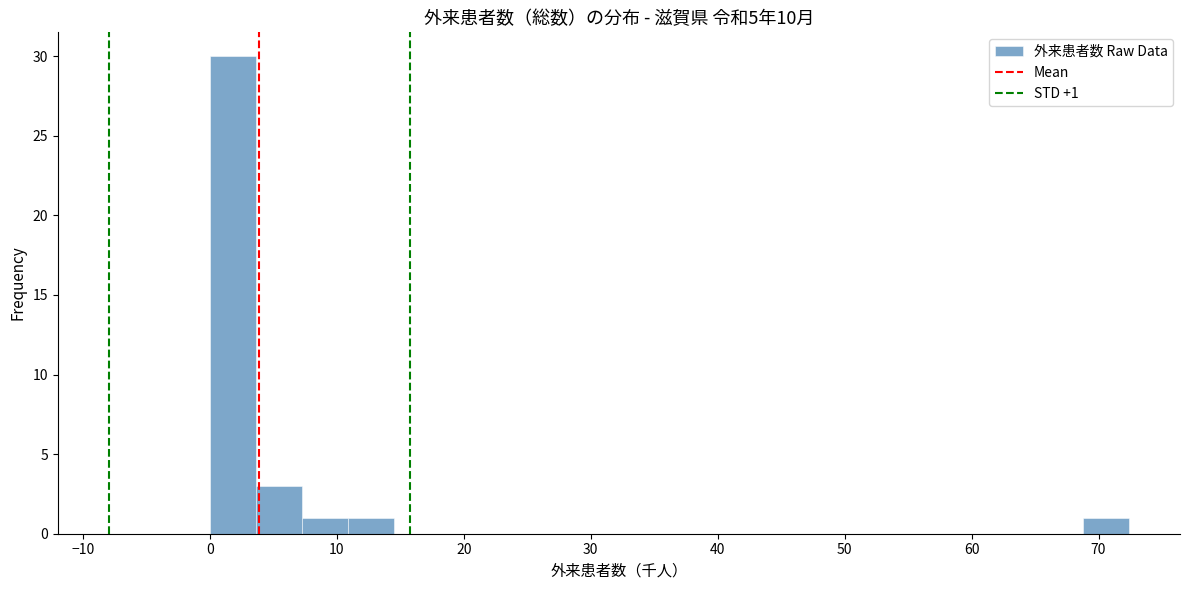

Around what value on the x-axis is the tallest bar? Give the approximate position of its centre, as read against the axis.

2